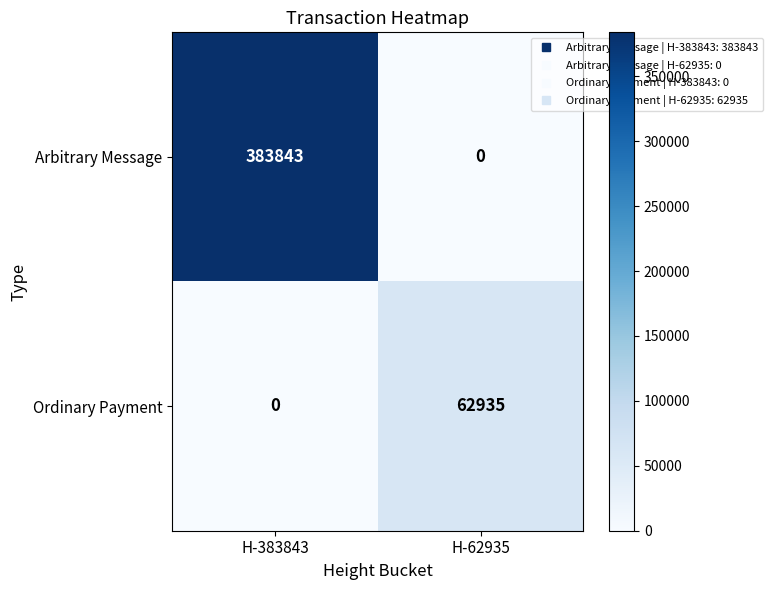

How many categories are shown in the chart?

2